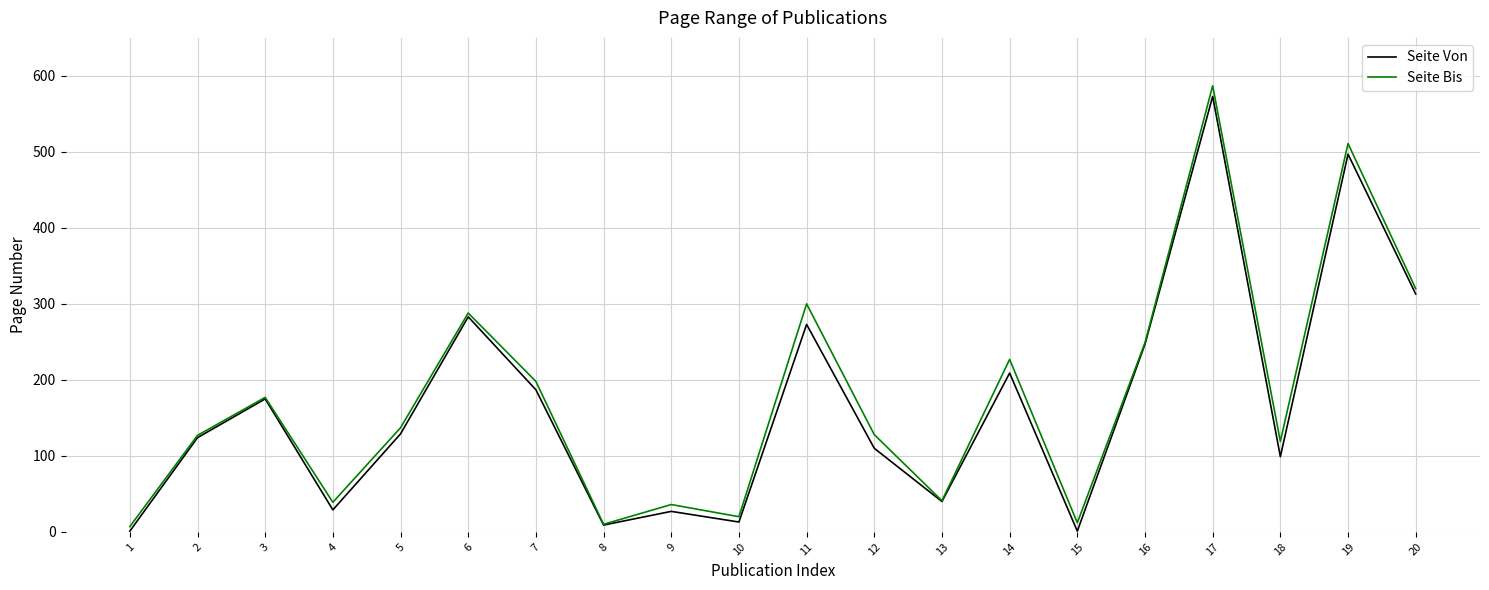

Which series changed the most between 15 and 19?

Seite Bis